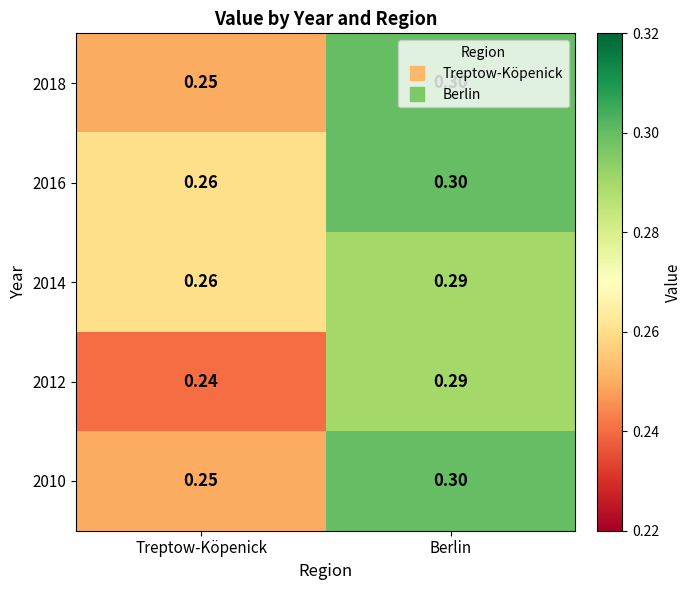

At which category is the sum across all series the highest?

Berlin